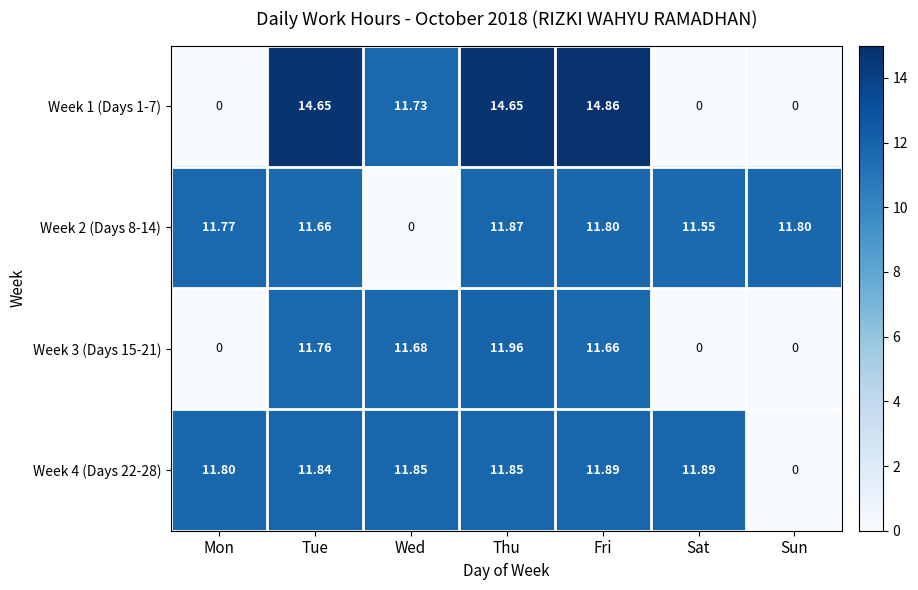

At which label does Week 2 (Days 8-14) reach its peak?

Thu